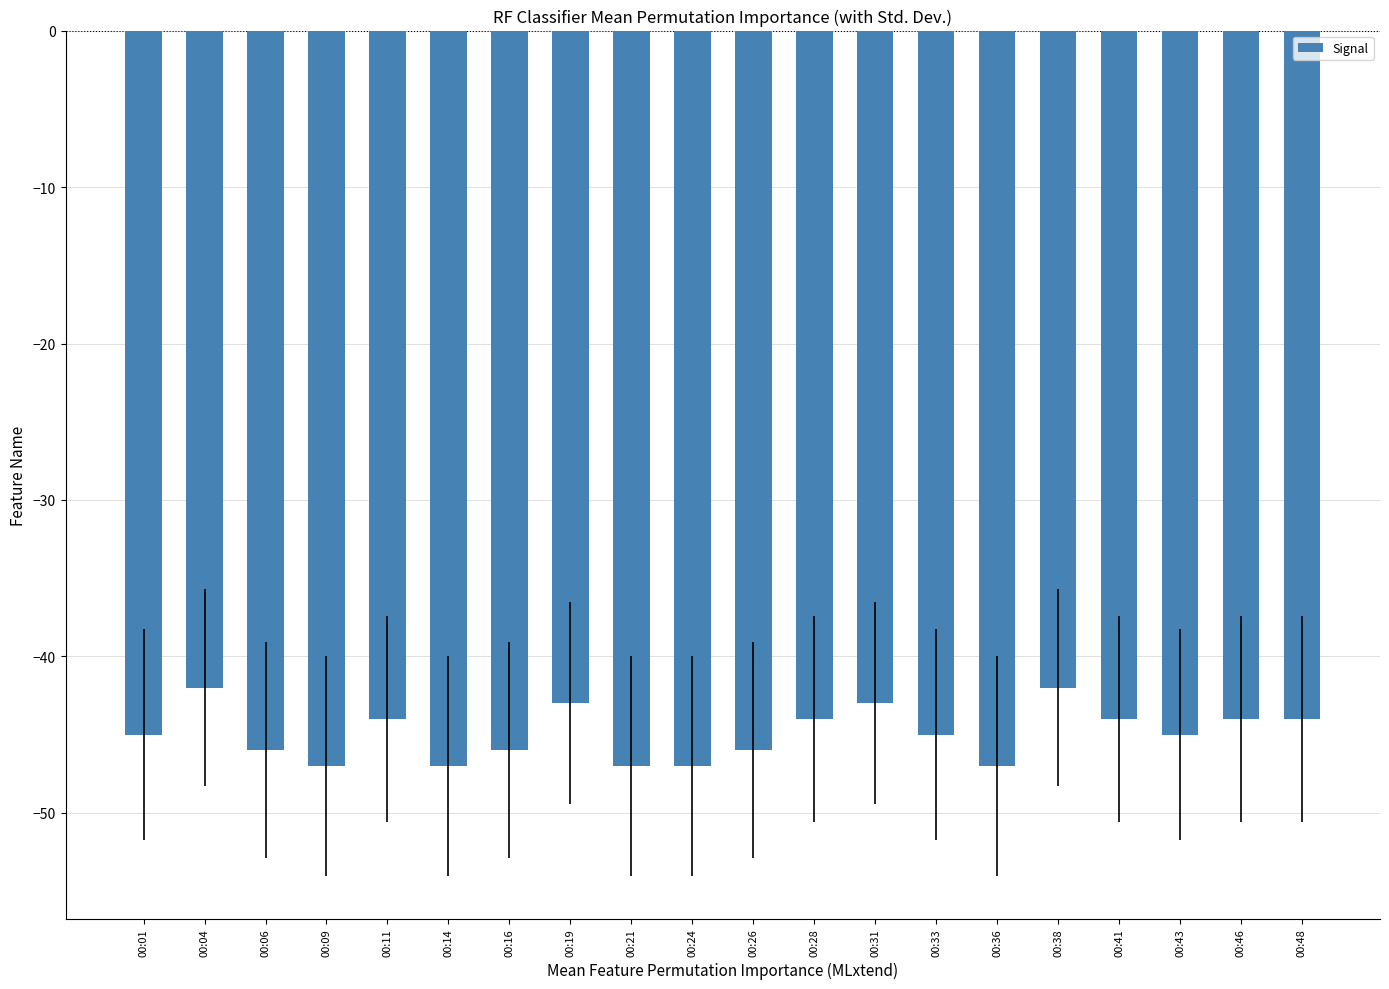

Is it true that the value at 00:16 is -46?

True